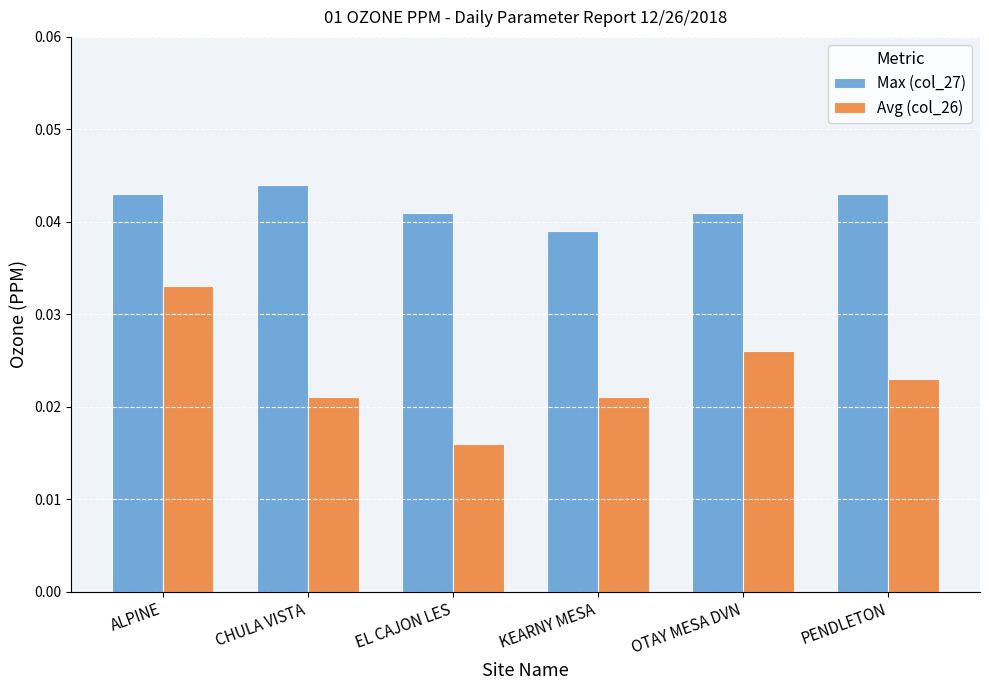

Is it true that Max (col_27) equals 0.1 at EL CAJON LES?

False